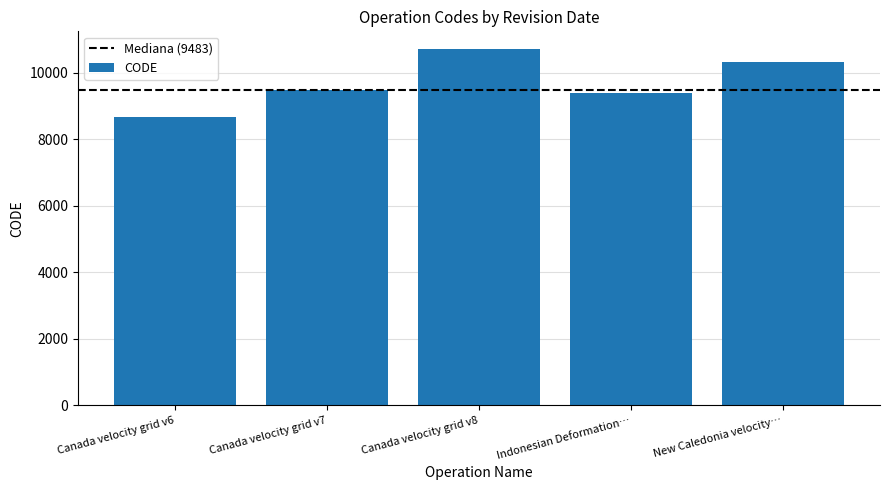

How many bars are there in total?

5